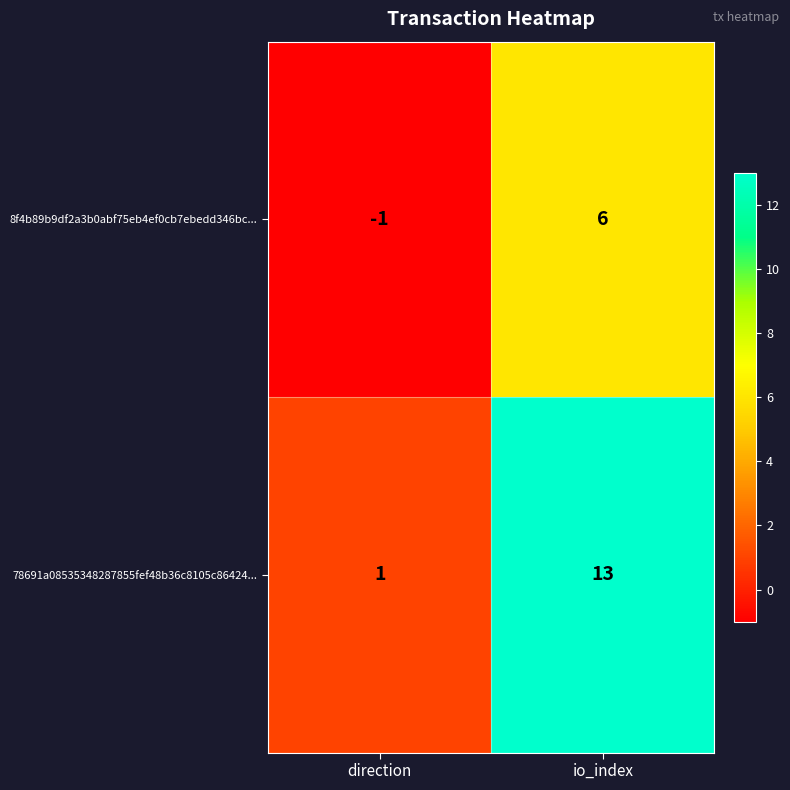

At which label does 78691a08535348287855fef48b36c8105c86424... reach its peak?

io_index